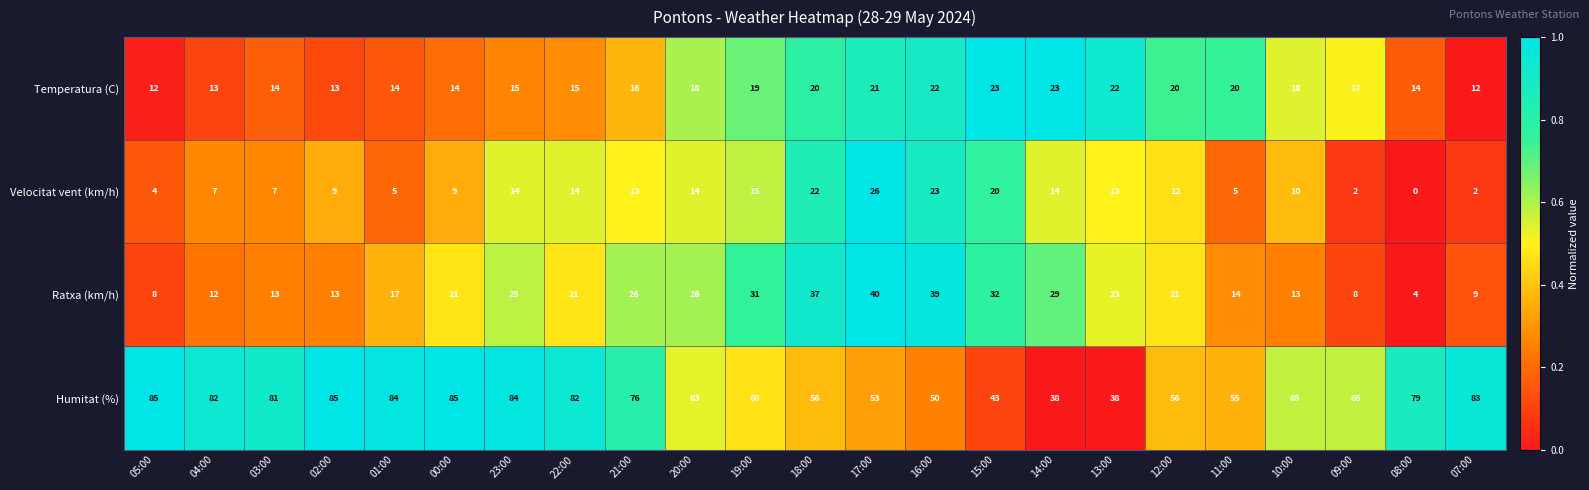

How many data points in Humitat (%) are less than 65?

10